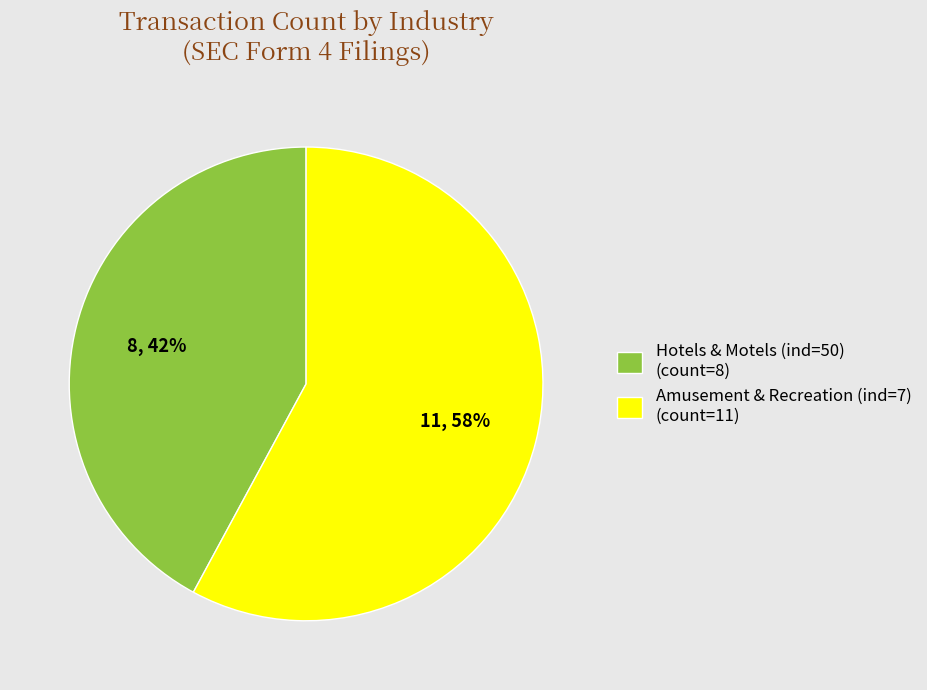

Count the number of slices in the pie.

2